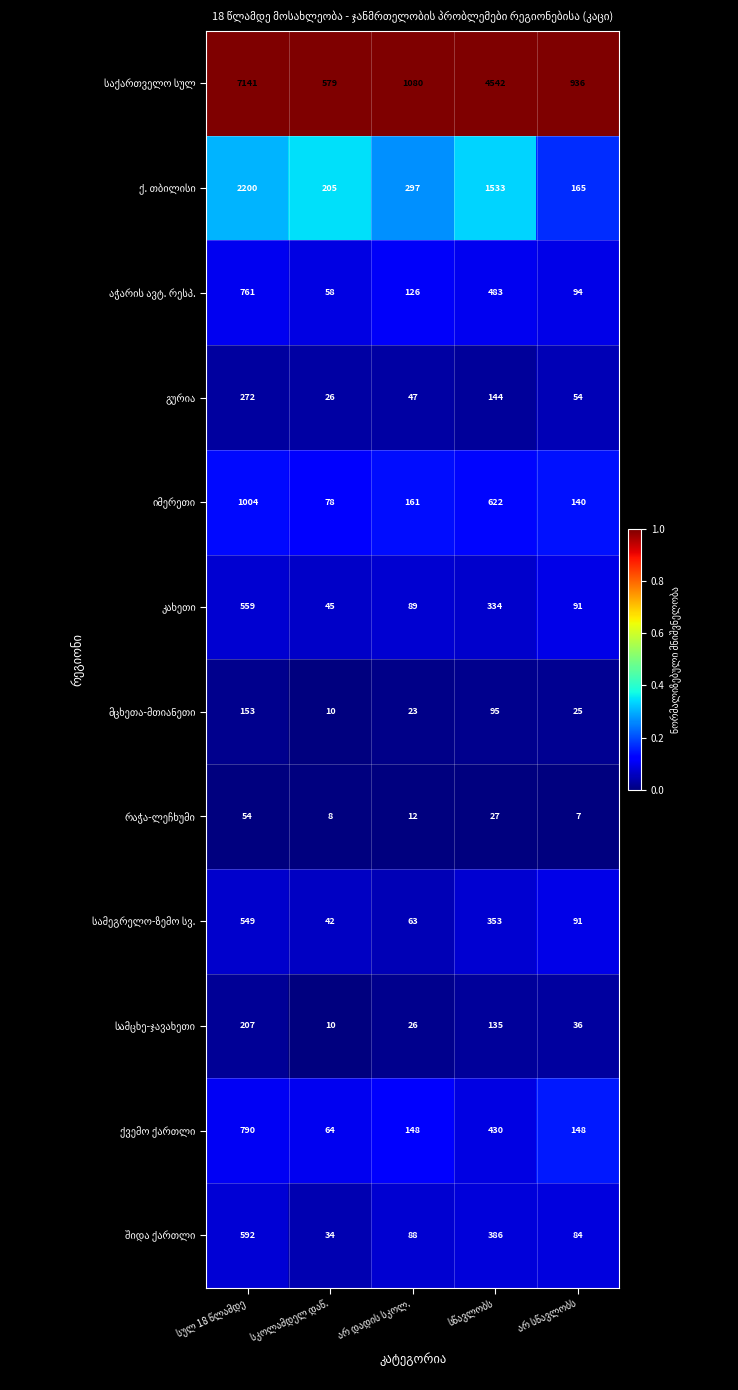

What is the smallest value displayed?

7